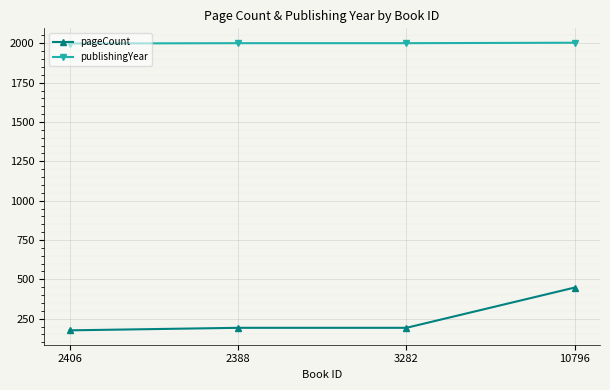

Does the chart have visible grid lines?

Yes